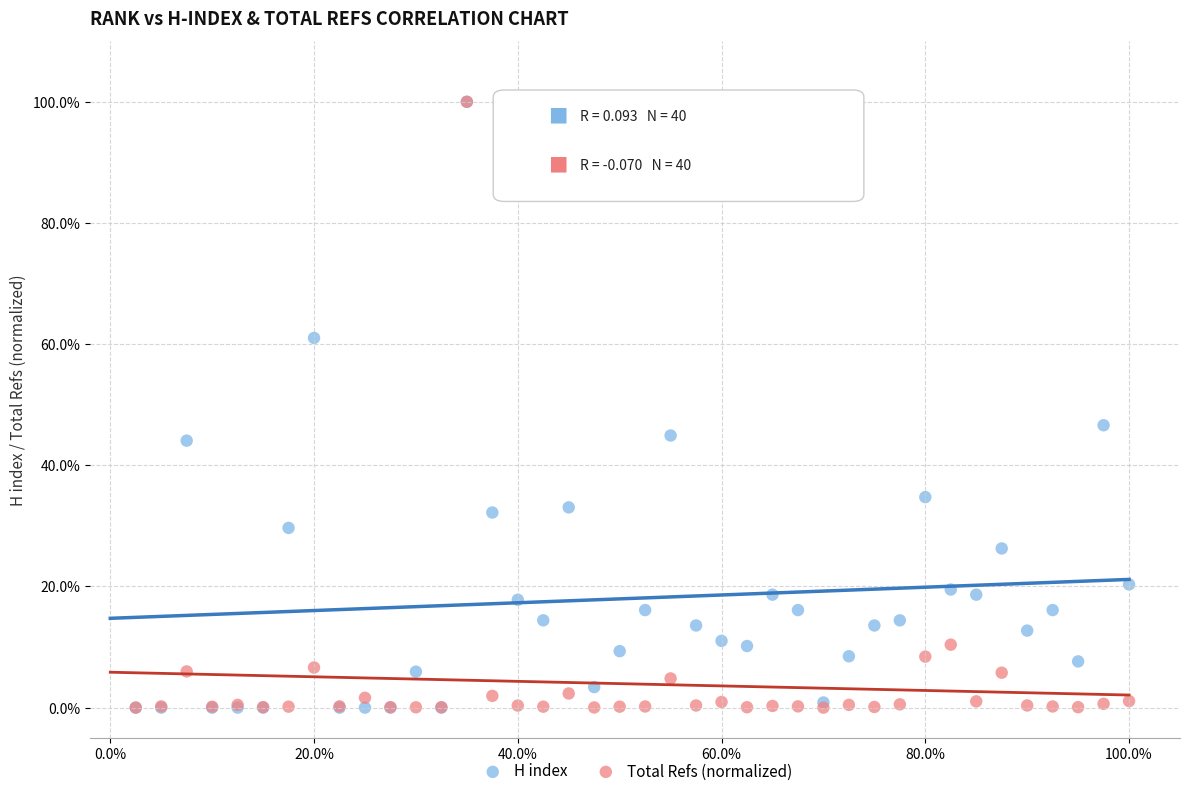

What are all the series names shown in the legend?

H index, Total Refs (normalized)